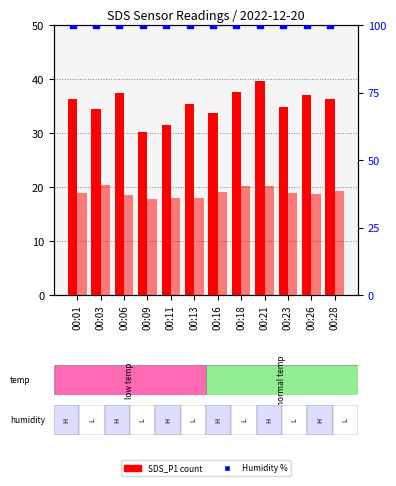

Which series has the largest total across all categories?

Humidity